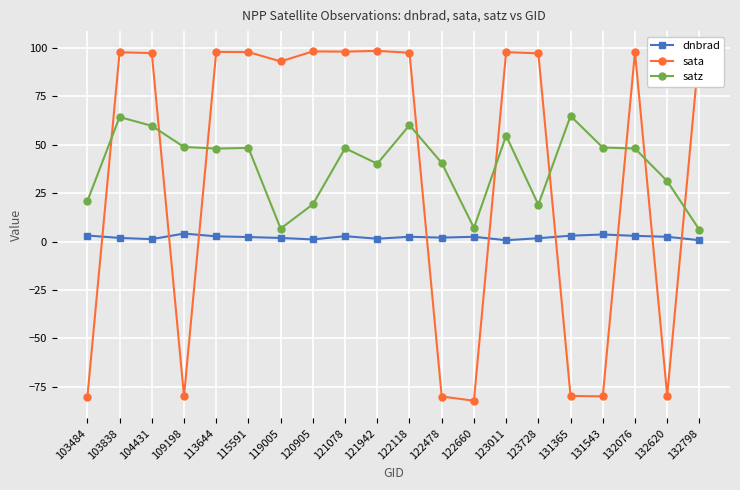

What is the maximum value for satz?

64.8